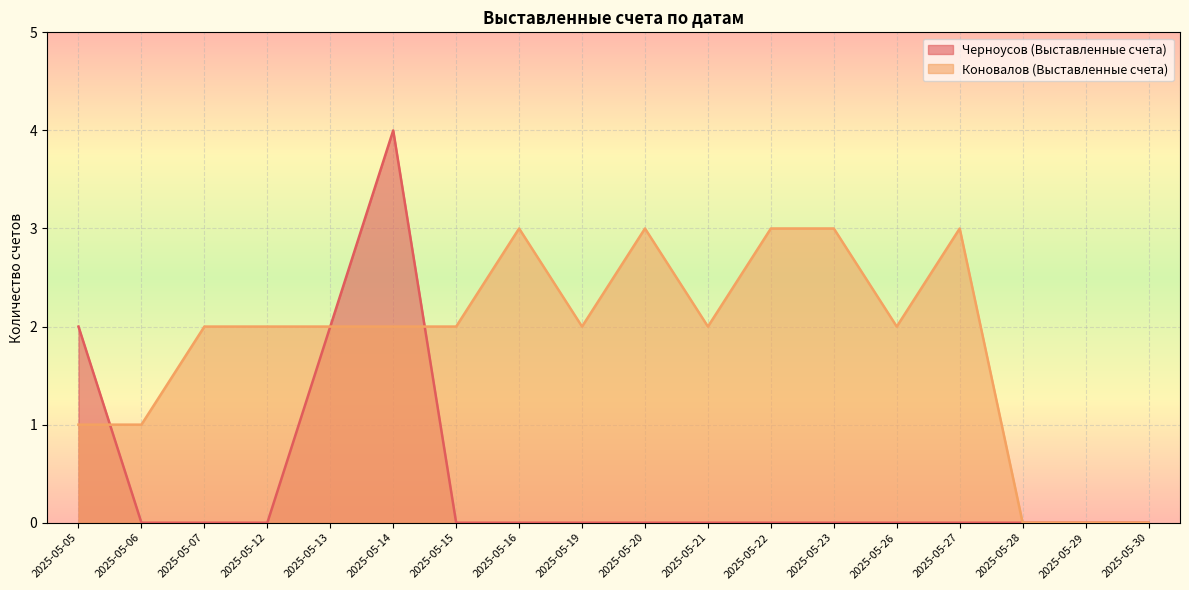

What is the total value across all series at 2025-05-13?

4